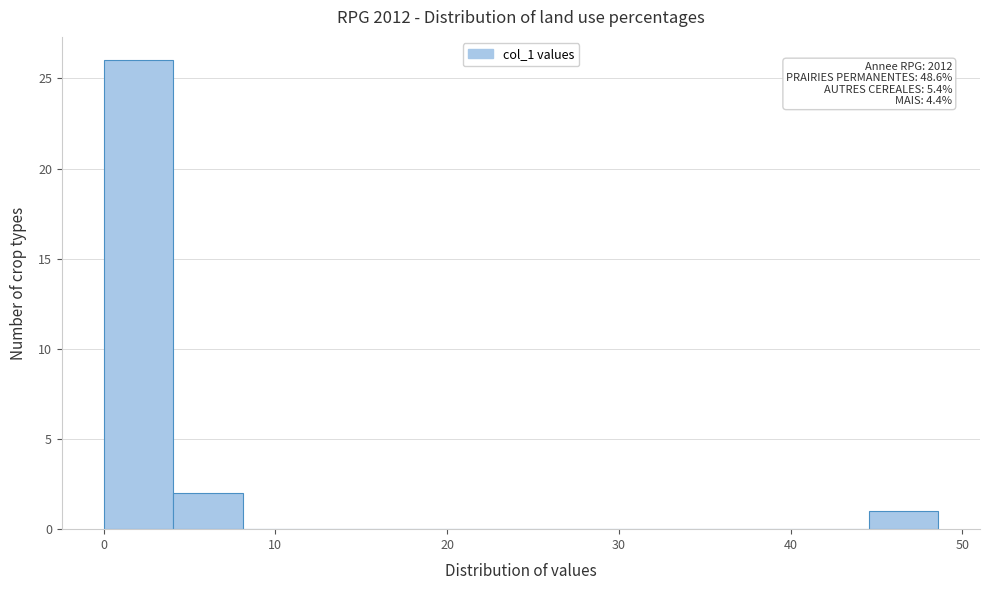

Which range on the x-axis has the tallest bar?

0 to 4